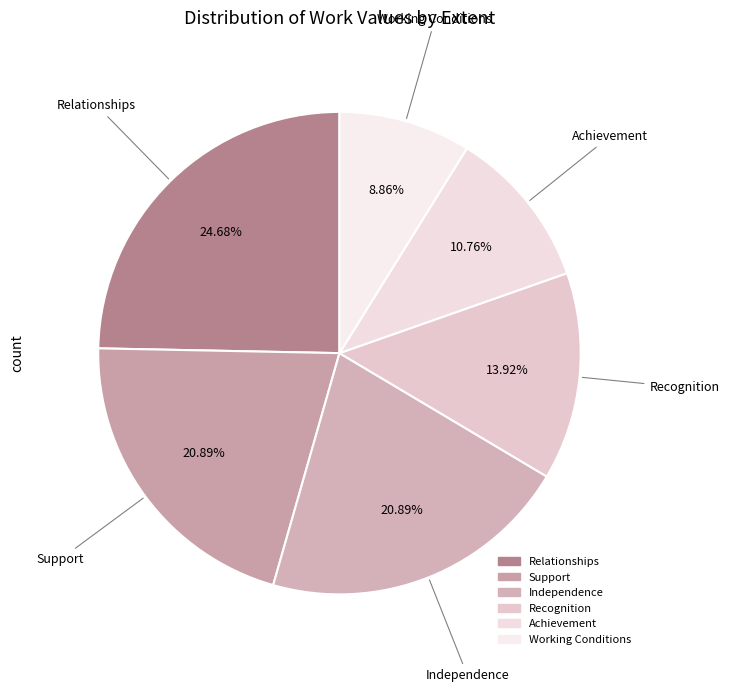

What is the change in value from Support to Achievement?

-16